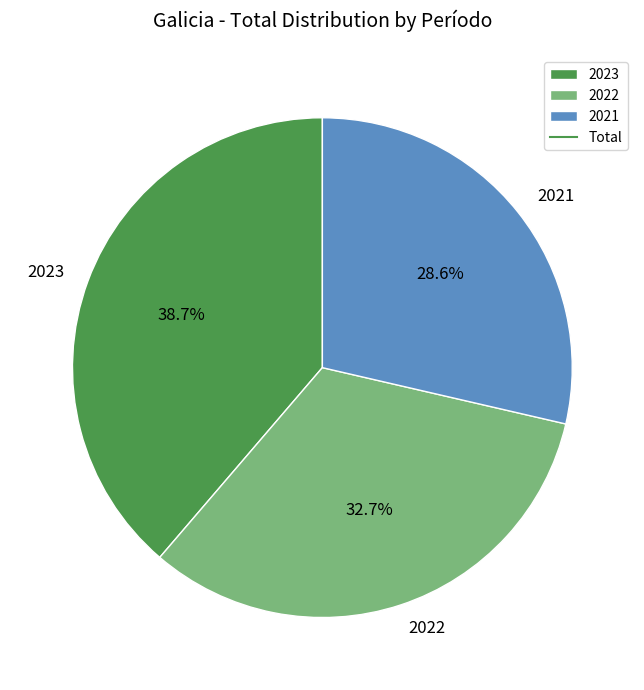

Is it true that 2023 is 48% of the pie?

False